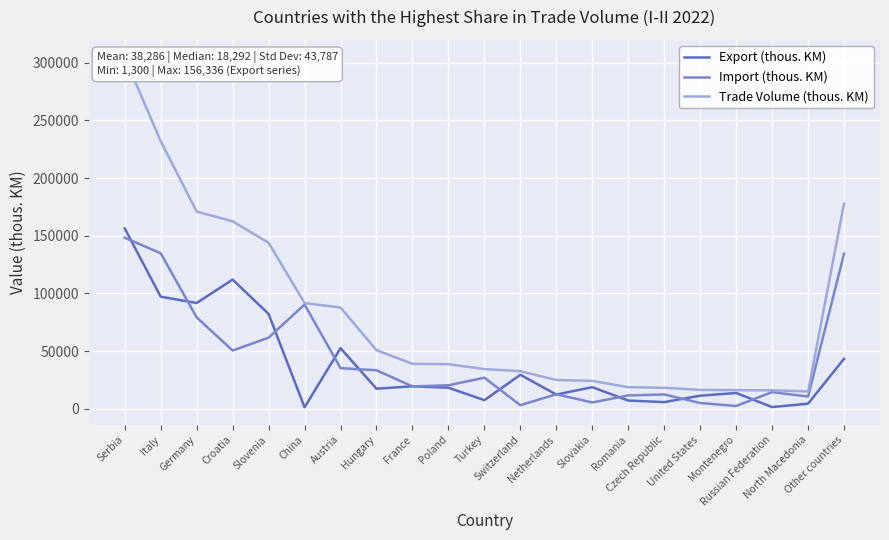

What is the difference between the second highest and minimum values in the Import (thous. KM) series?

132386